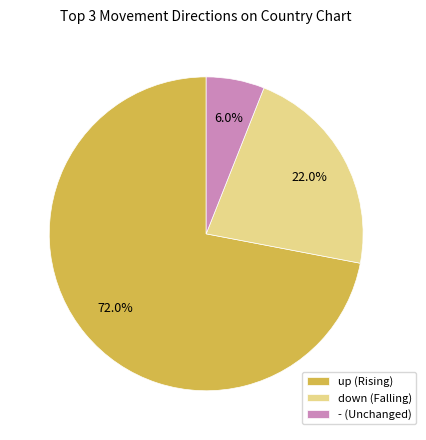

To the nearest percent, what portion does - represent?

6%